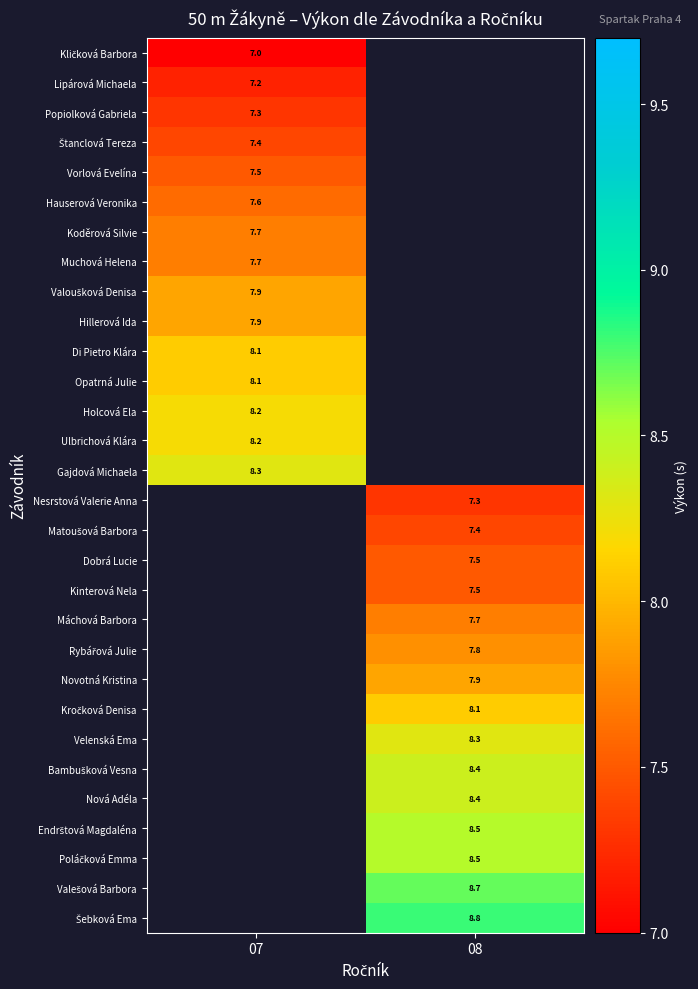

True or false: Novotná Kristina has a value of 2.2 at 08.

False